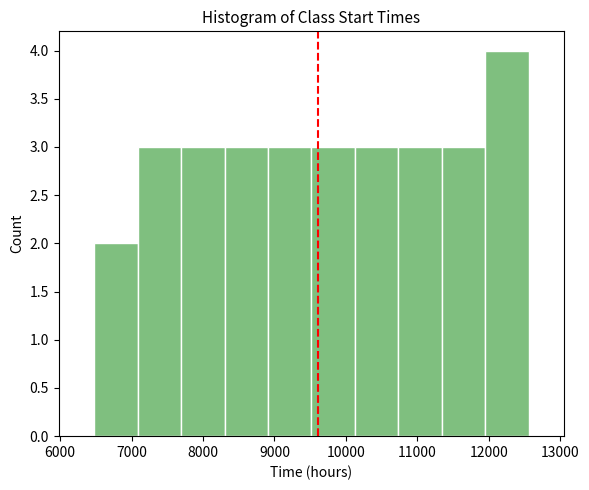

Reading left to right, transcribe this chart: for each bar, give the range it covers on the x-axis and its height. Neither the bar edges nor the heights are printed on the chart, so give them approximately, as read against the axes.

6500 to 7100: 2
7100 to 7700: 3
7700 to 8300: 3
8300 to 8900: 3
8900 to 9500: 3
9500 to 10100: 3
10100 to 10700: 3
10700 to 11300: 3
11300 to 11900: 3
11900 to 12600: 4